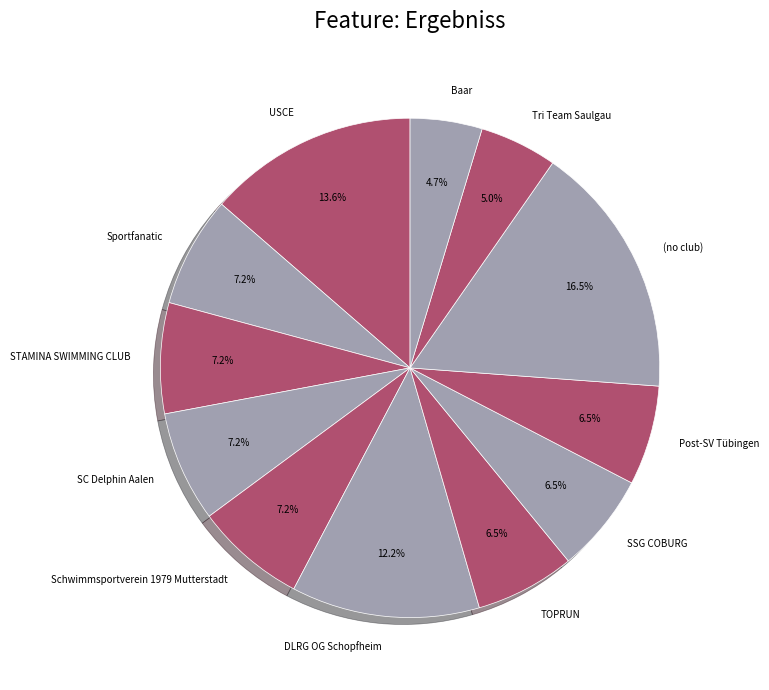

What is the largest slice in the pie chart?

(no club)